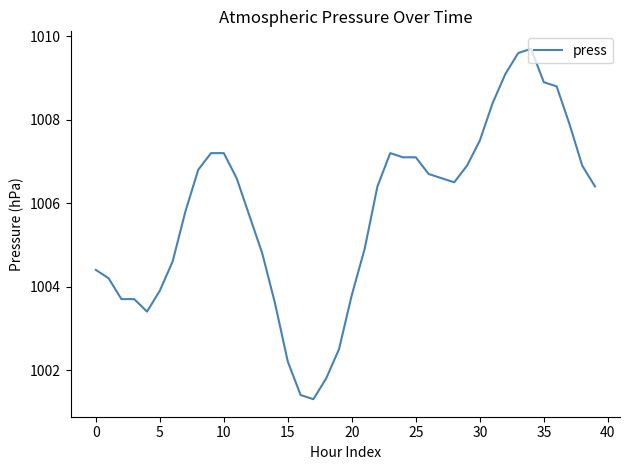

How many lines are shown in the chart?

1